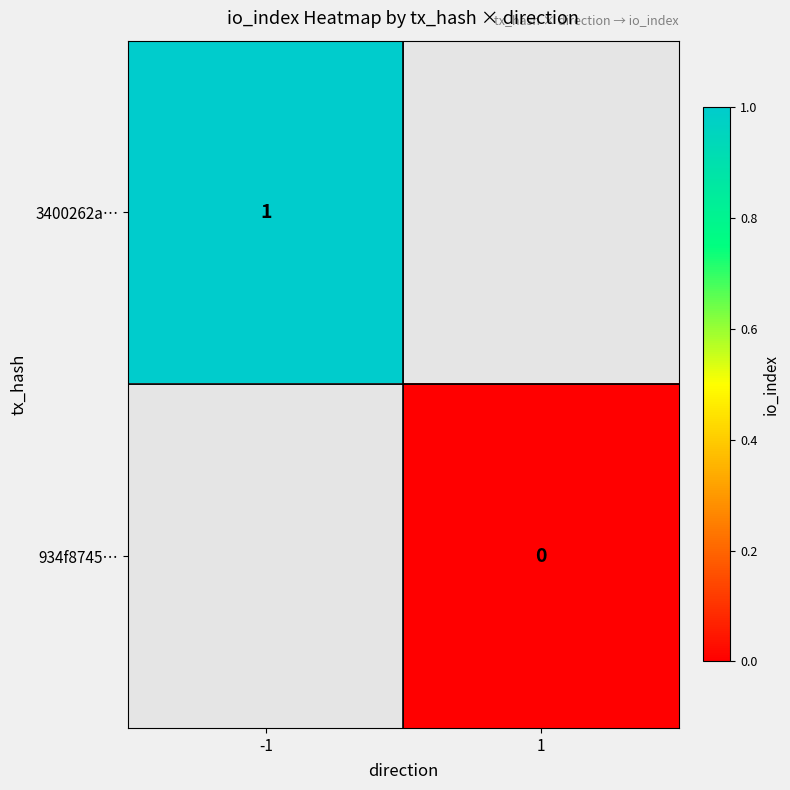

The 3400262a… series shows 1 at -1. True or false?

True